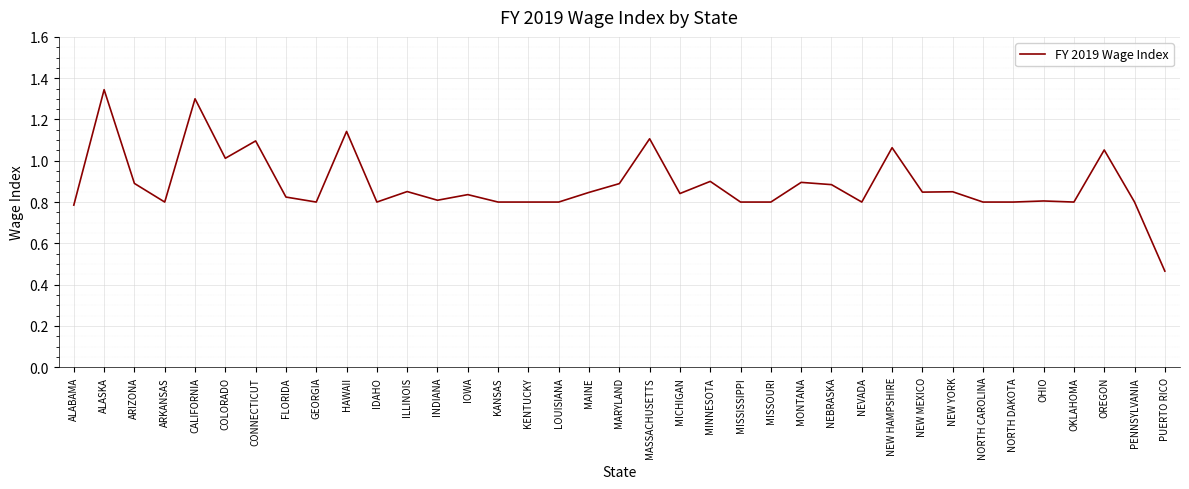

True or false: there are more than 2 points higher than both neighbors.

True